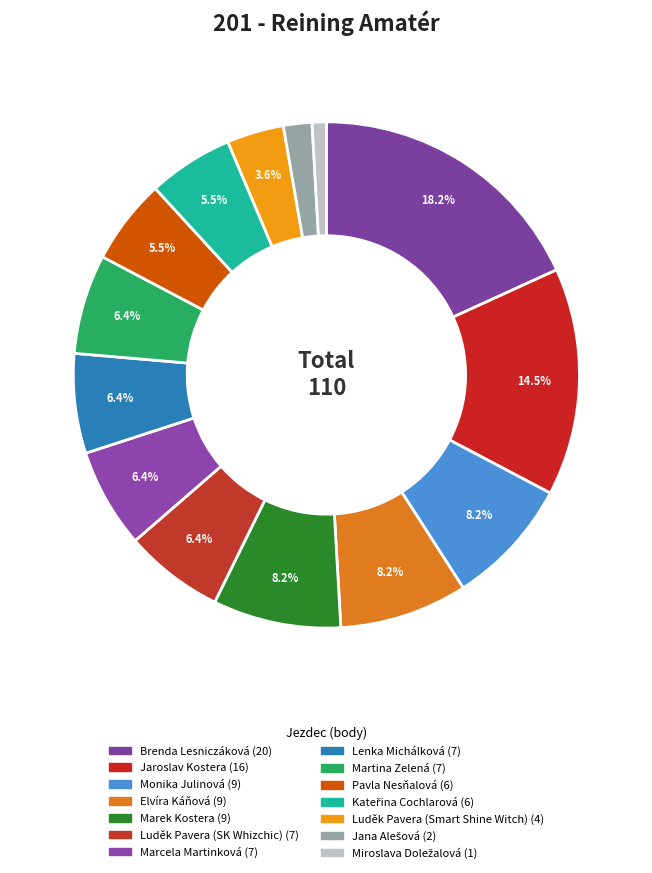

How many segments does this pie chart have?

14